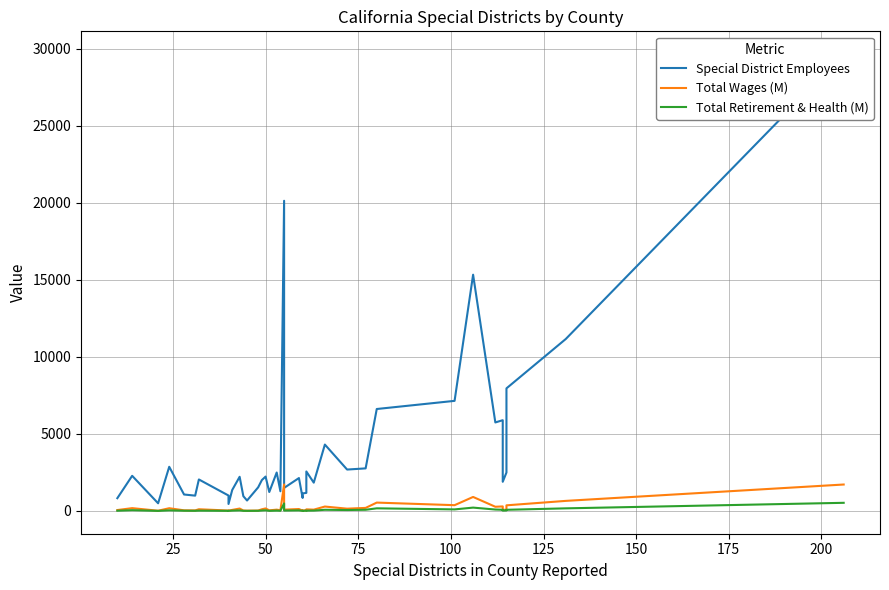

How many categories are shown in the chart?

40